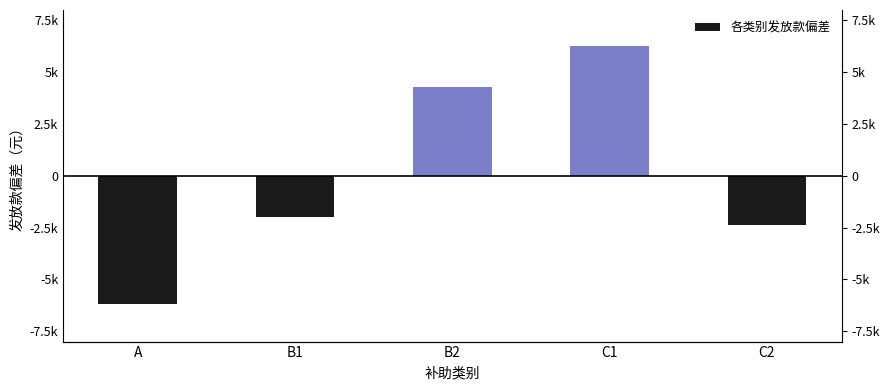

What is the label of the 1st bar from the right?

C2